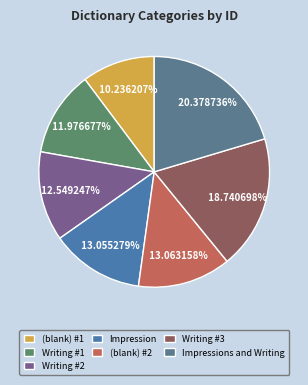

Which category has the smallest portion of the pie?

(blank)